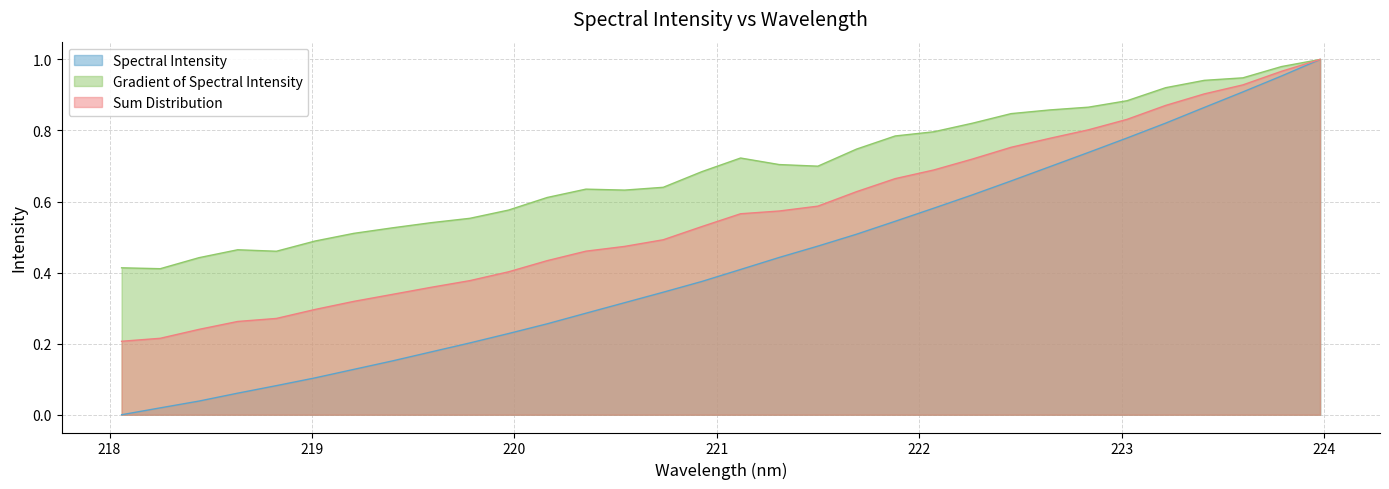

What is the sum of the values at 223.7895 and 221.3083?

1.4